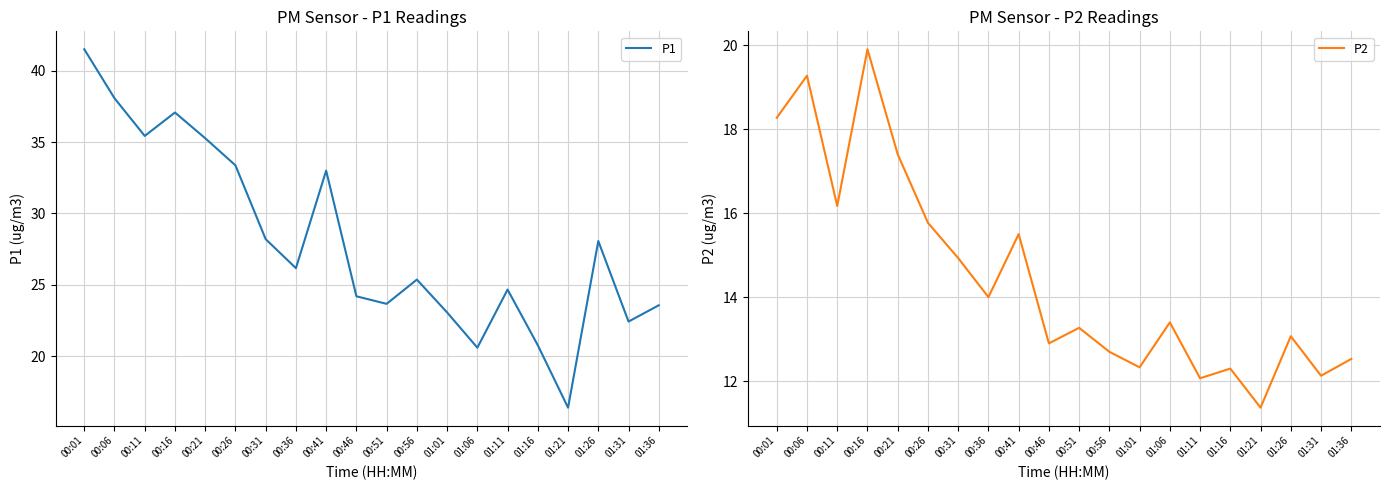

List the series in order of their peak value, highest first.

P1, P2